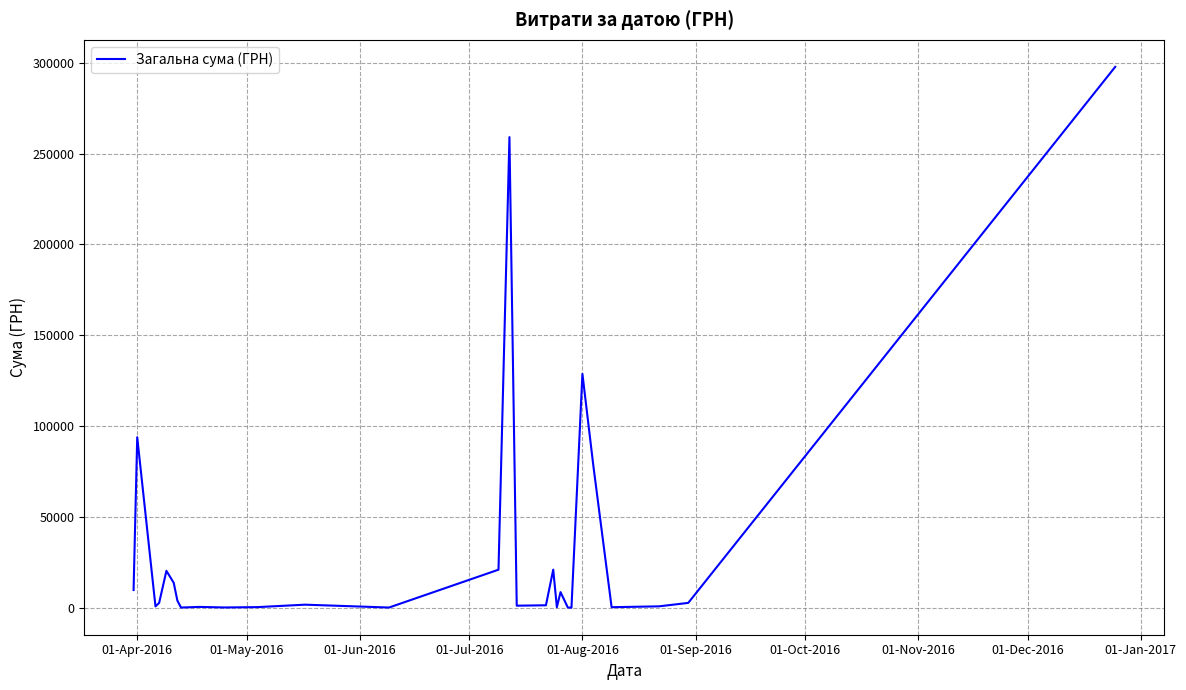

What is the difference between the maximum and minimum values?

297646.0